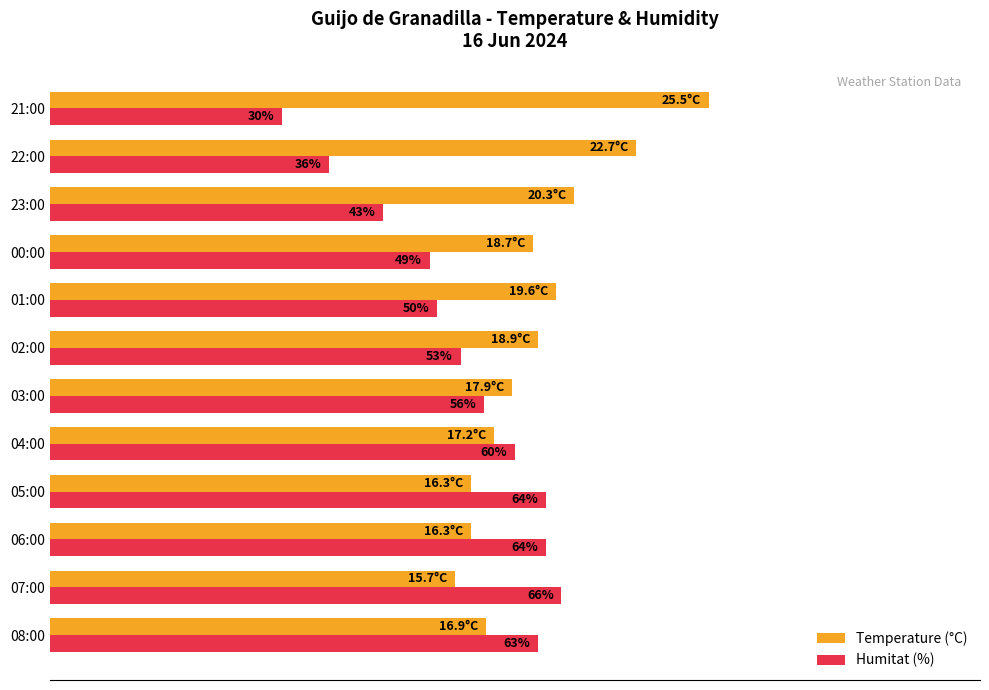

Rank the series by their maximum value, from highest to lowest.

Temperature (°C), Humitat (%)